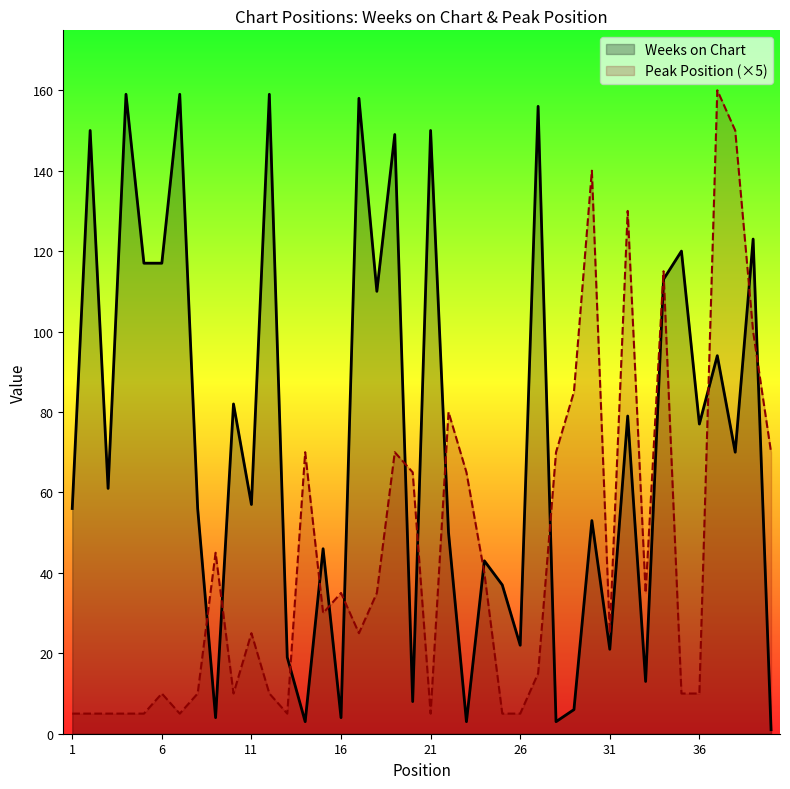

The value of Peak Position at 9 is 63. True or false?

False